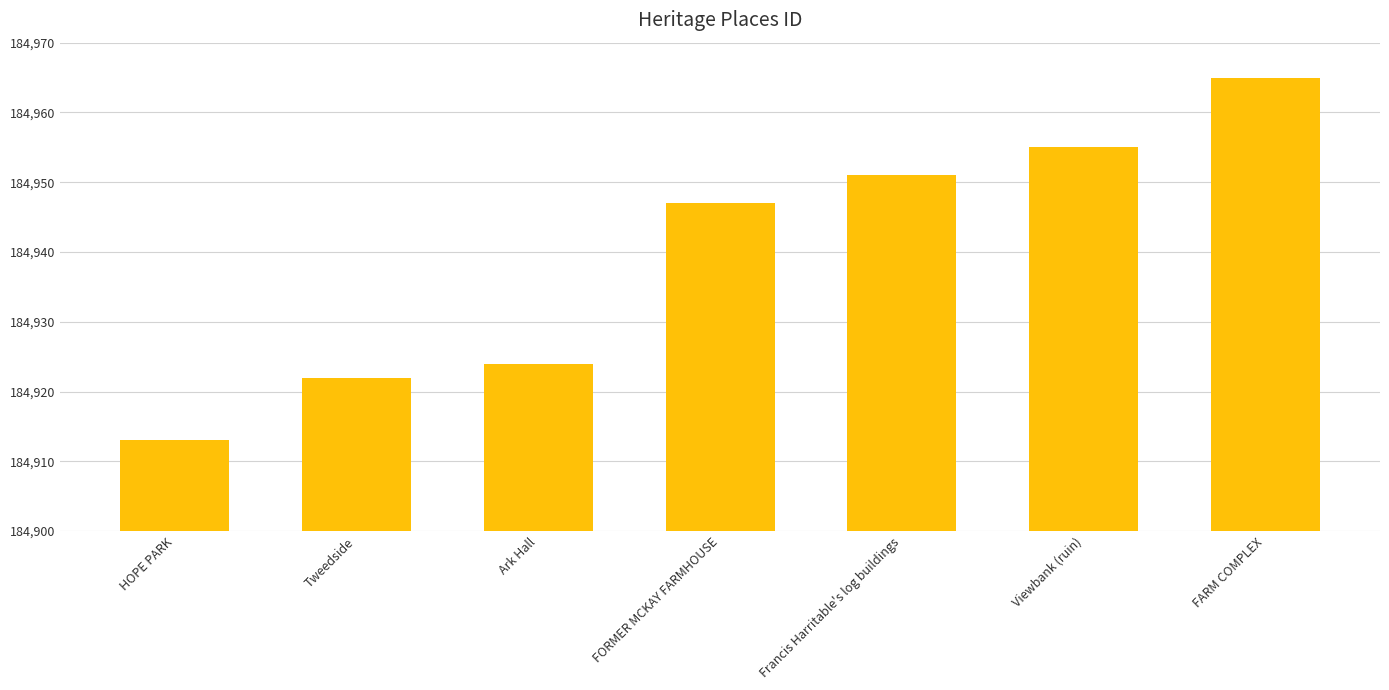

What is the value of the 1st bar from the left?

184913